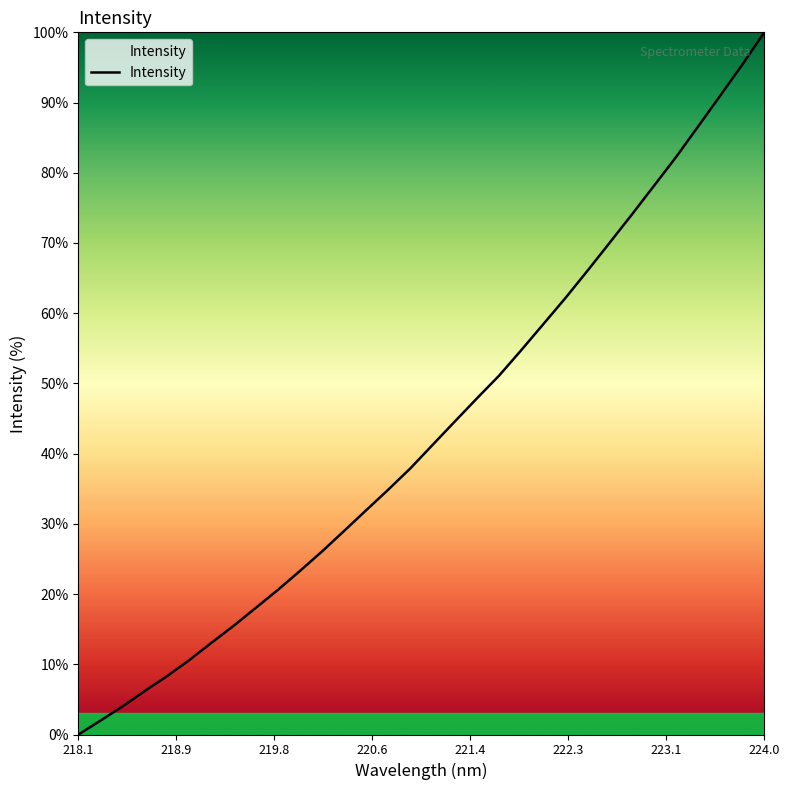

What is the maximum value shown in the chart?

100.0